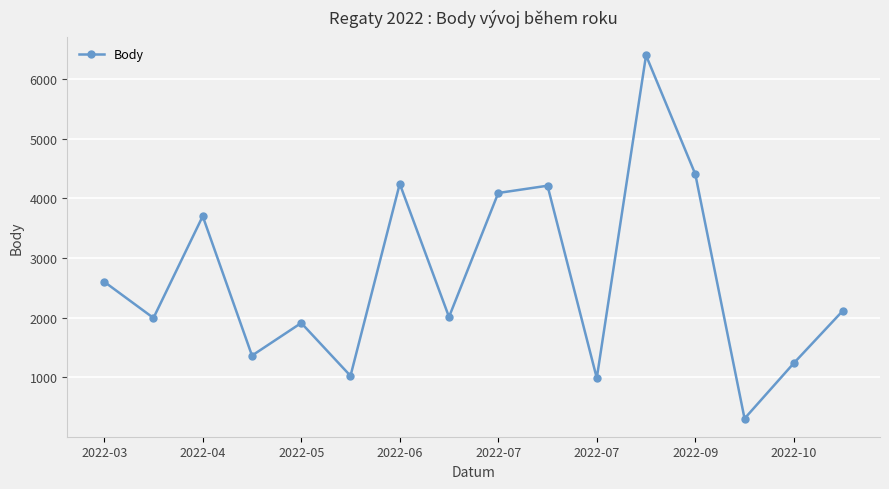

What is the value of the 13th point from the left?

4405